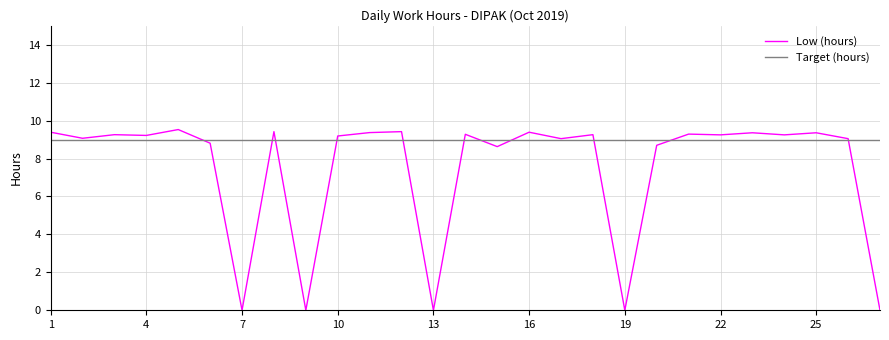

In Low (hours), how many points are higher than both neighbors (excluding endpoints)?

10